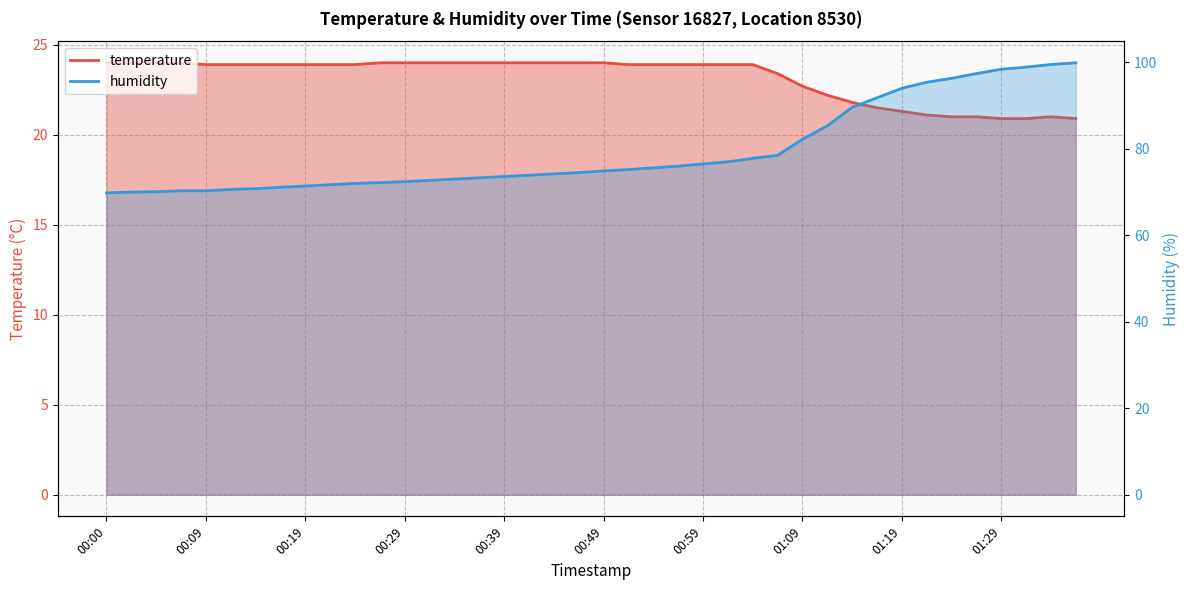

Rank the series at 00:29 from lowest to highest value.

temperature, humidity